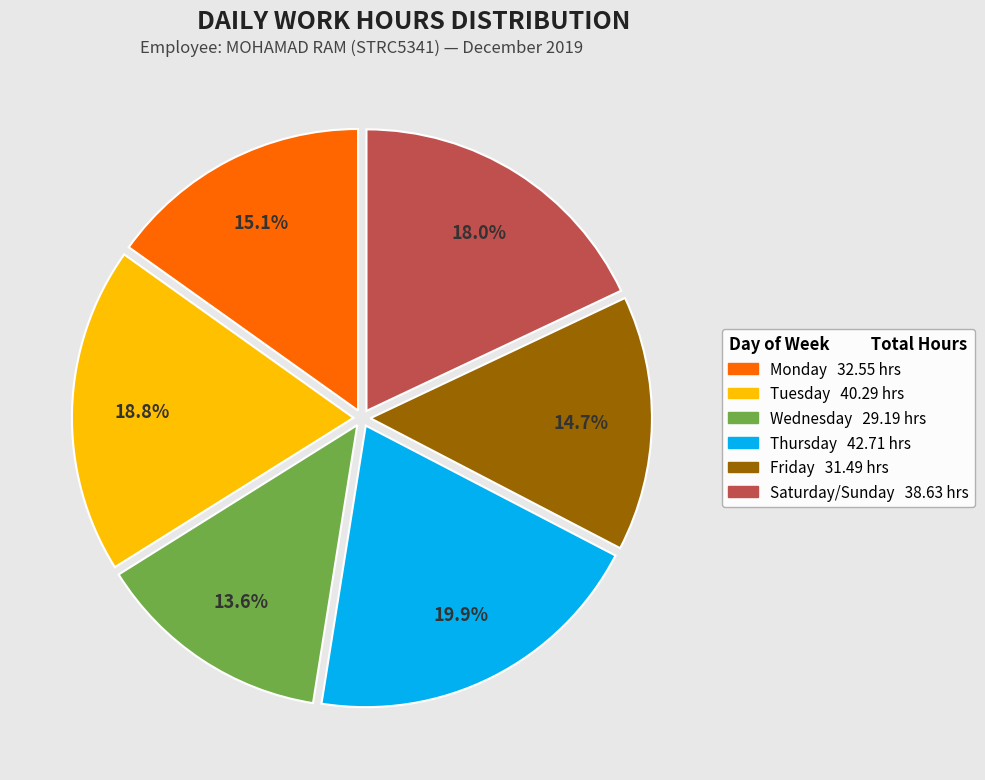

Is there a majority slice in this chart?

No